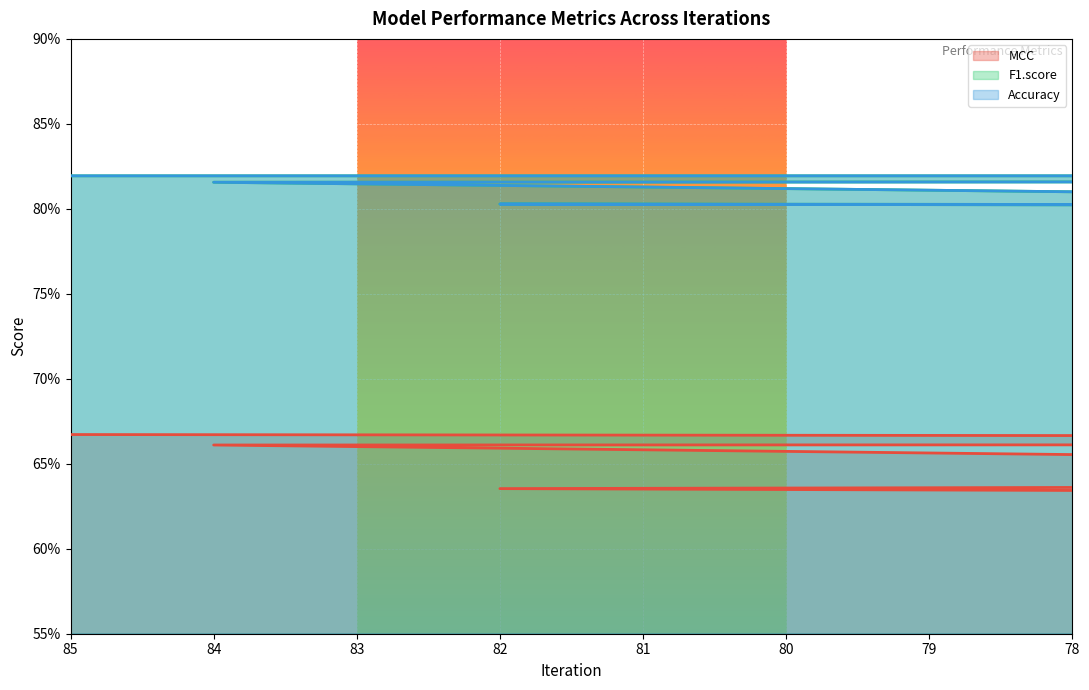

What are all the series names shown in the legend?

MCC, F1.score, Accuracy